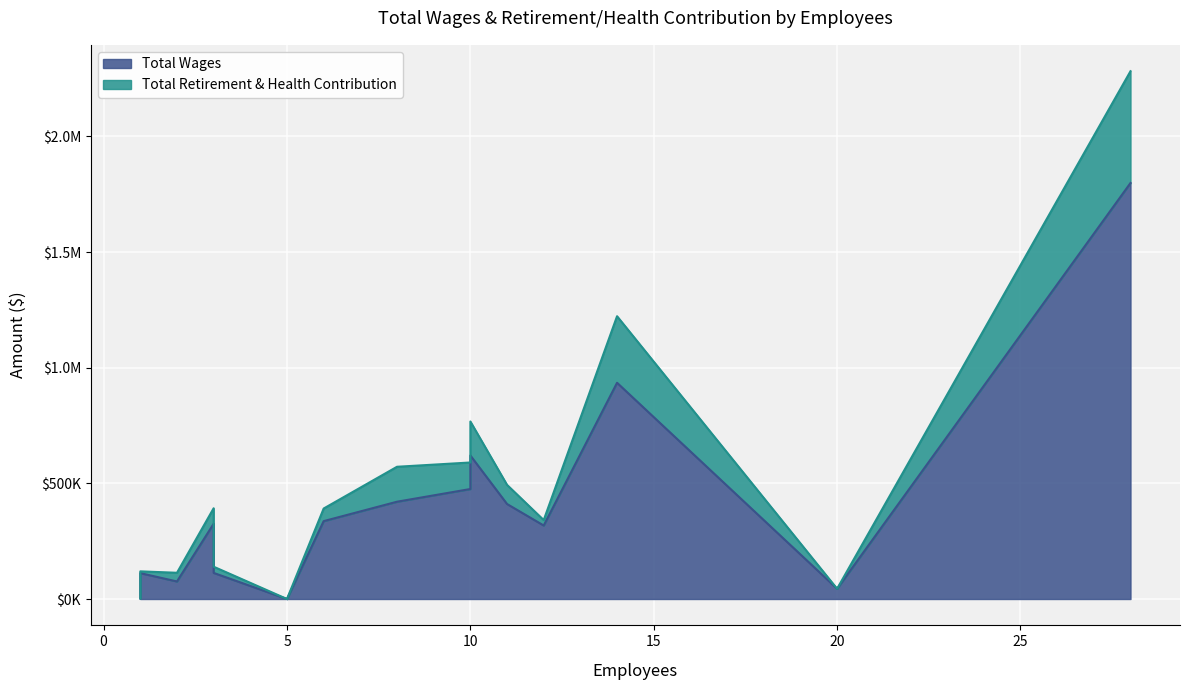

True or false: Total Wages and Total Retirement & Health Contribution cross at least once.

False